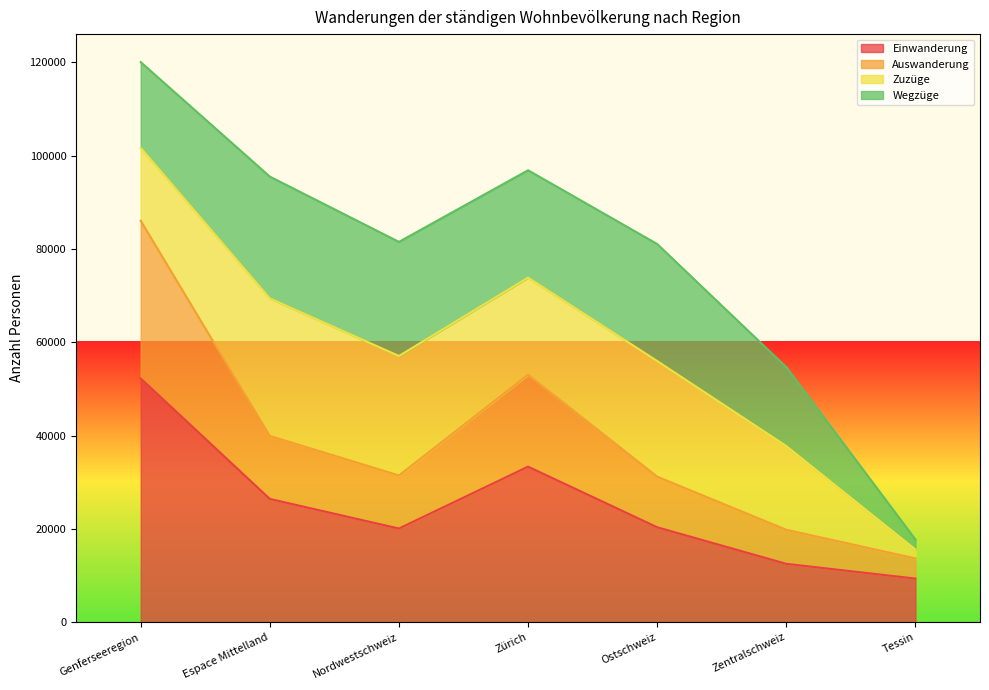

At which category is the sum across all series the highest?

Genferseeregion